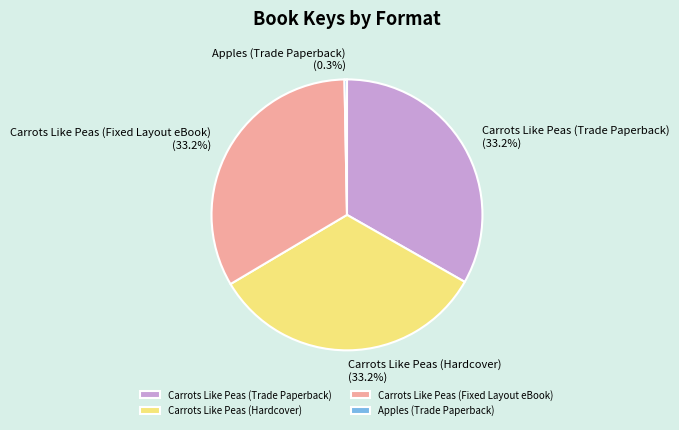

What is the ratio of the value at Carrots Like Peas (Trade Paperback) to the value at Apples (Trade Paperback)?

112.9